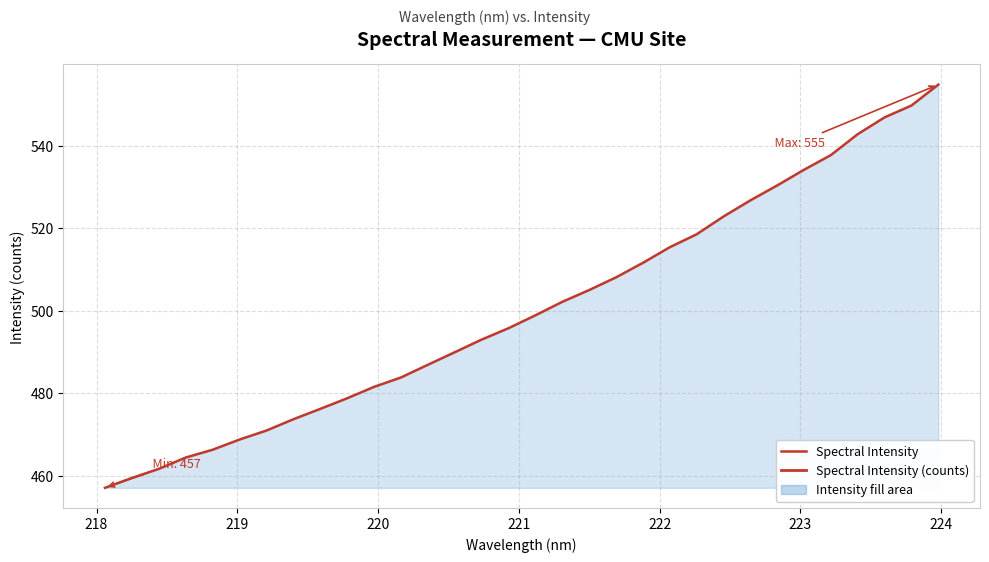

How many lines are shown in the chart?

1